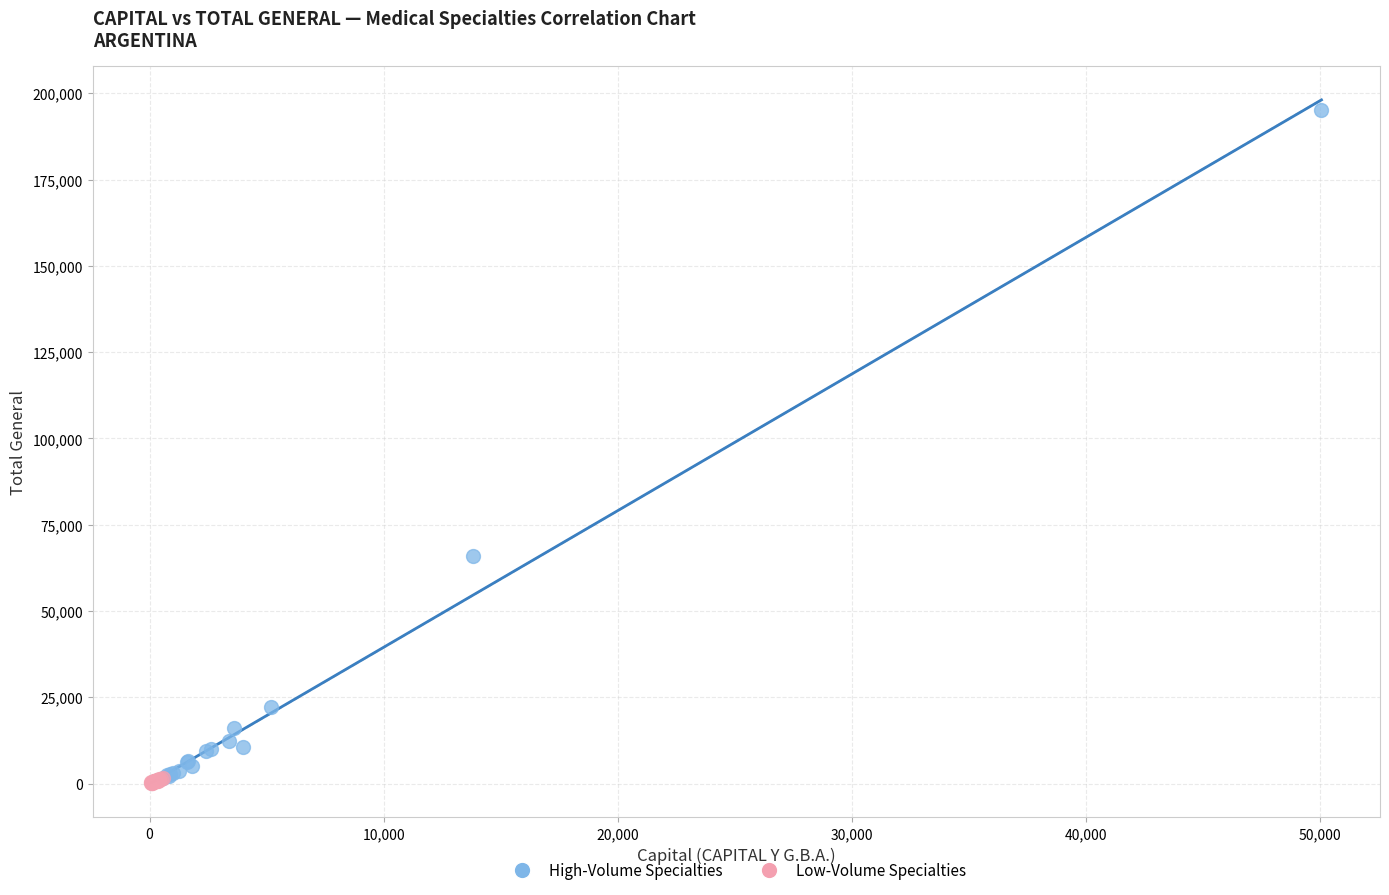

What are all the series names shown in the legend?

High-Volume Specialties, Low-Volume Specialties